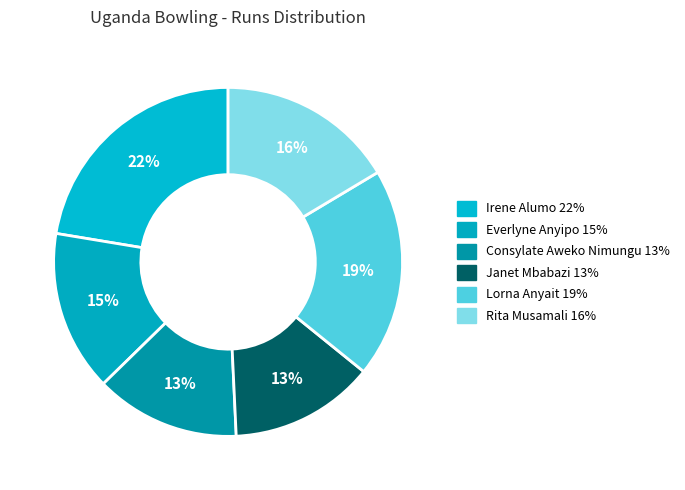

To the nearest percent, what is the difference between the largest and smallest slice percentages?

9%